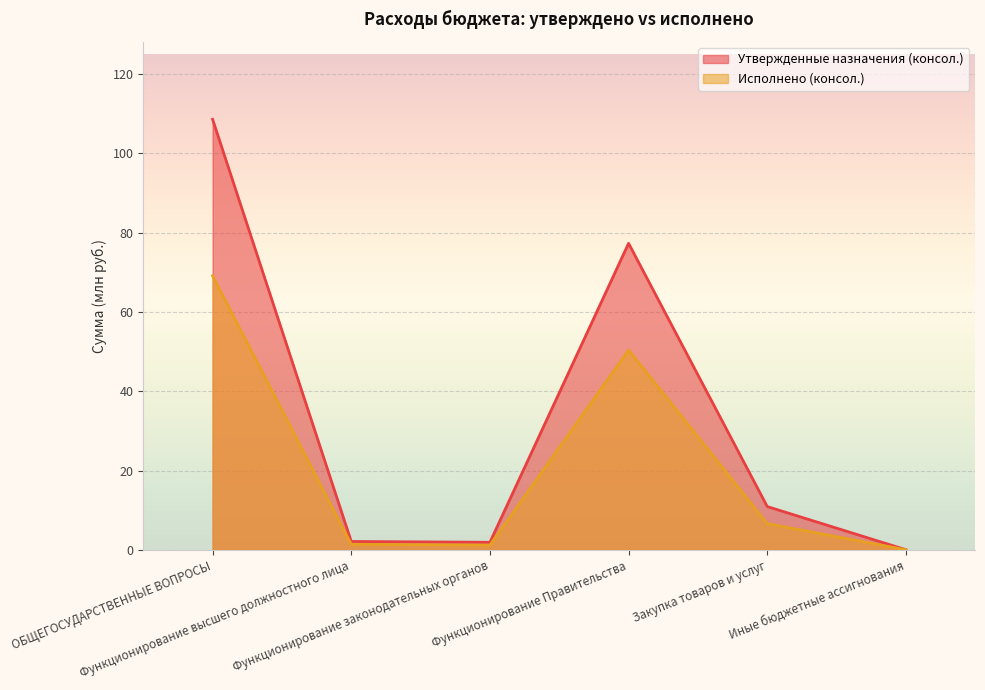

Does the chart display data point markers on the line(s)?

No